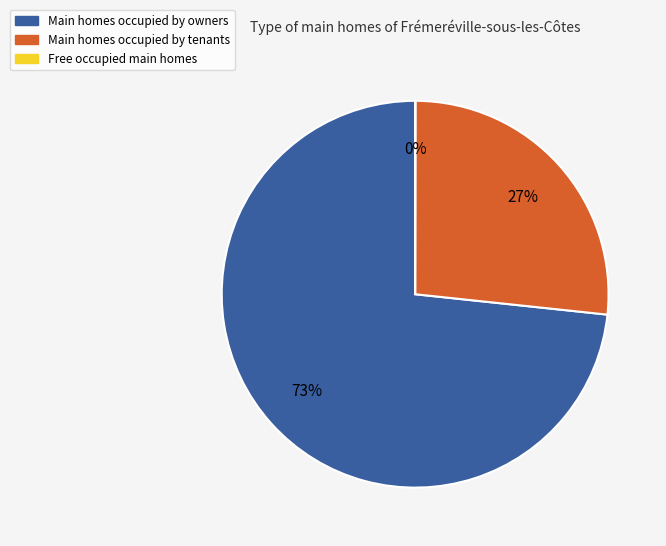

Which category has the biggest portion of the pie?

Main homes occupied by owners